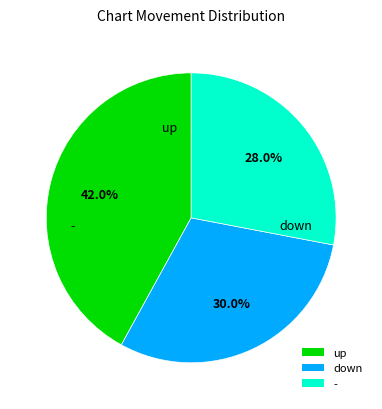

Count the number of slices in the pie.

3